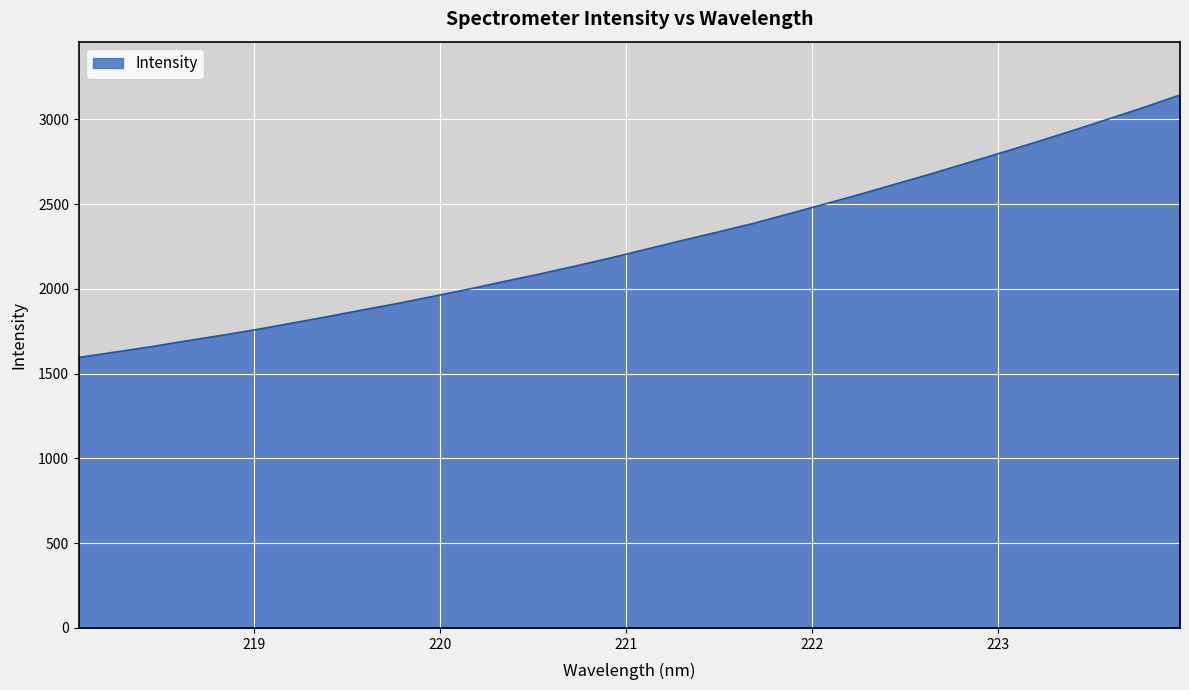

What is the difference between the maximum and minimum values?

1548.5